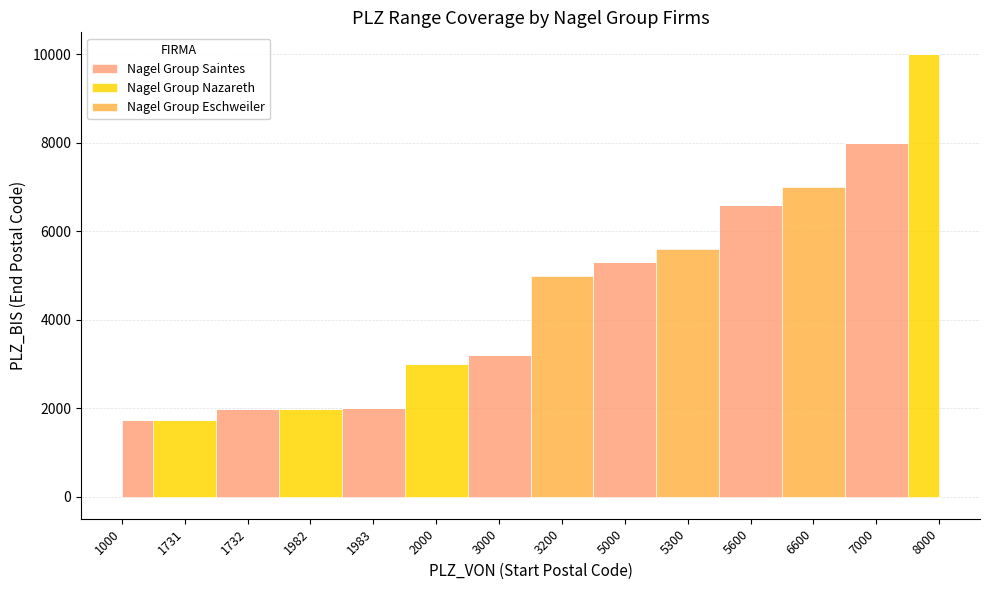

Is this an area chart (filled region under the line)?

No